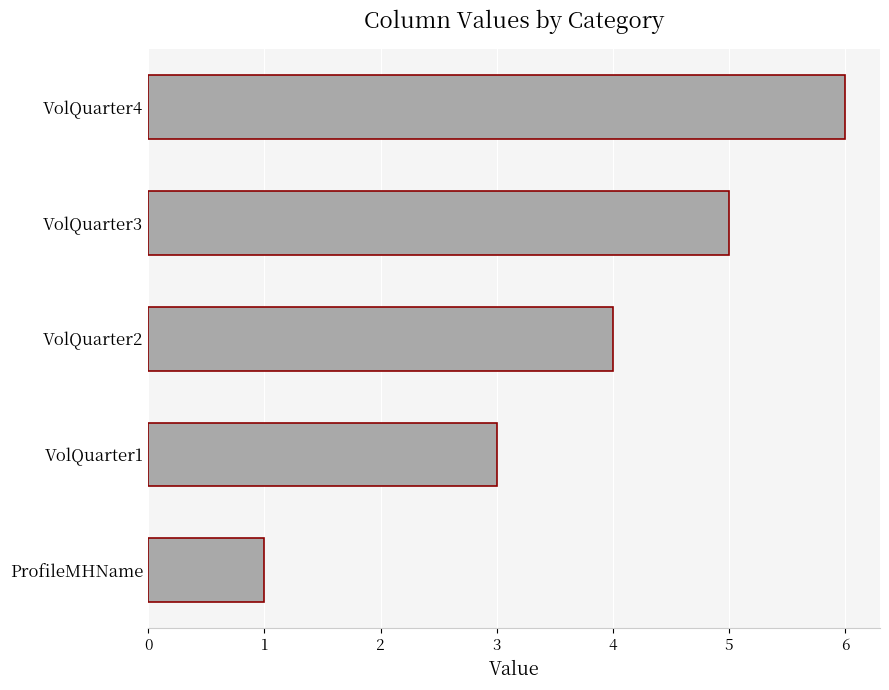

True or false: the data shows 6 at VolQuarter4.

True